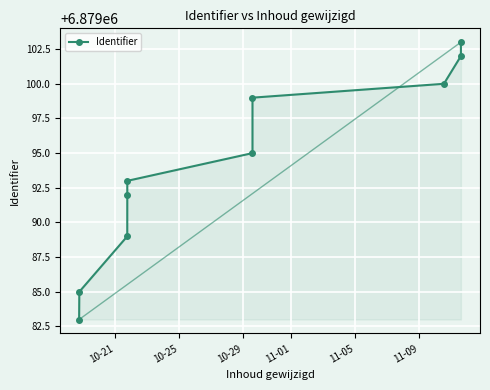

How many values are below 6879095?

5